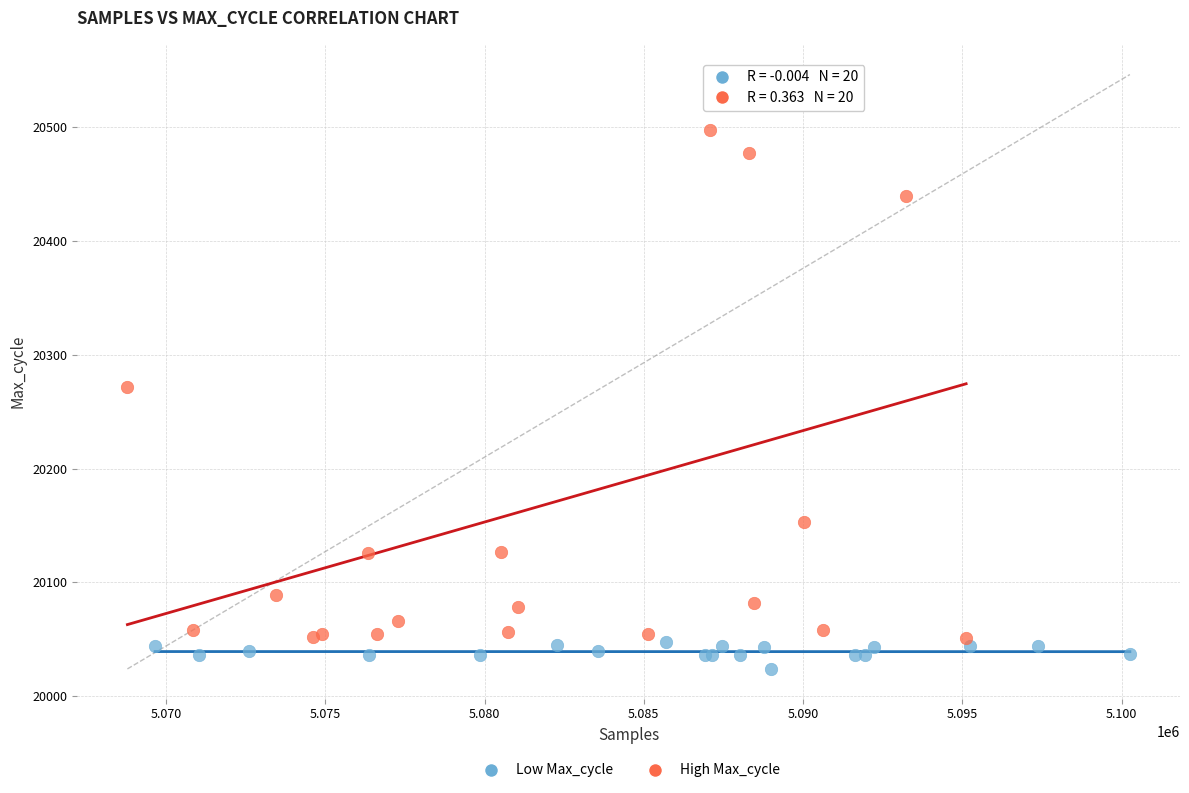

Which series reaches the minimum Y coordinate?

Low Max_cycle